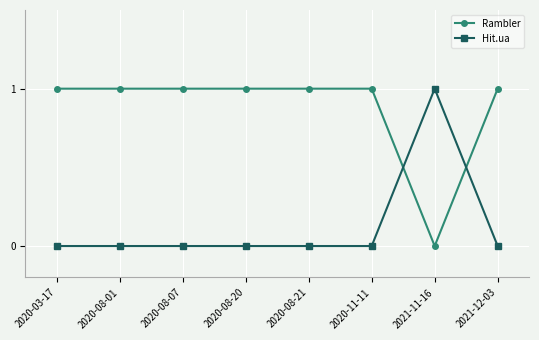

How many data points does each series have?

8